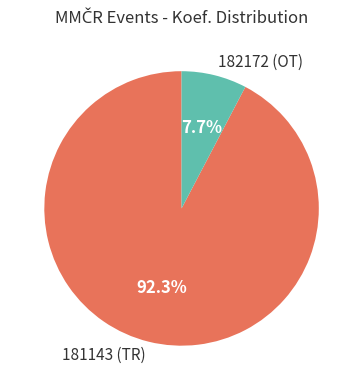

Is there any slice that represents more than half of the pie?

Yes